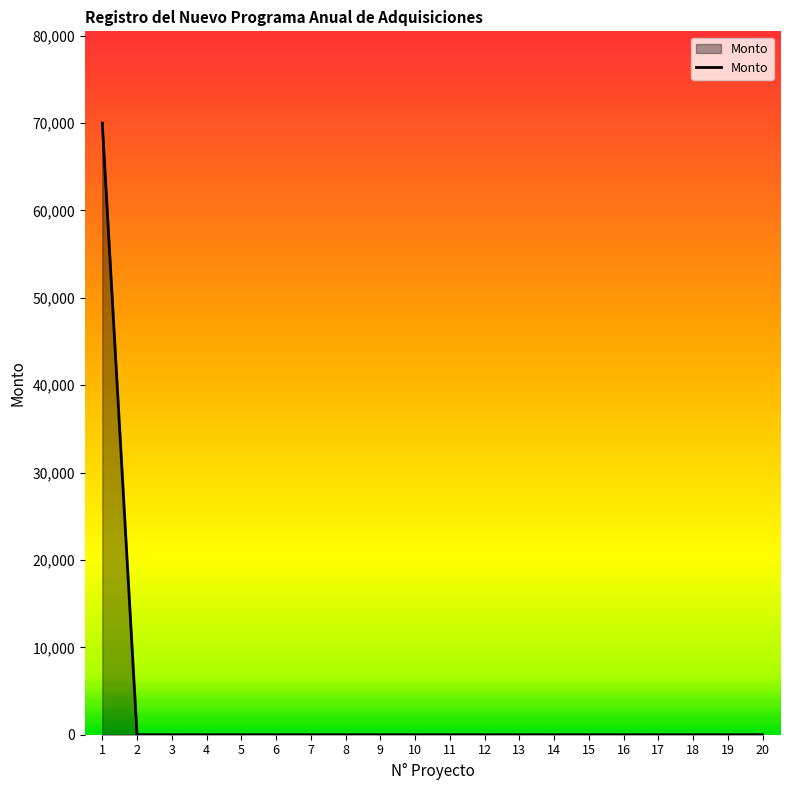

Is it true that the value at 18 is -37222?

False